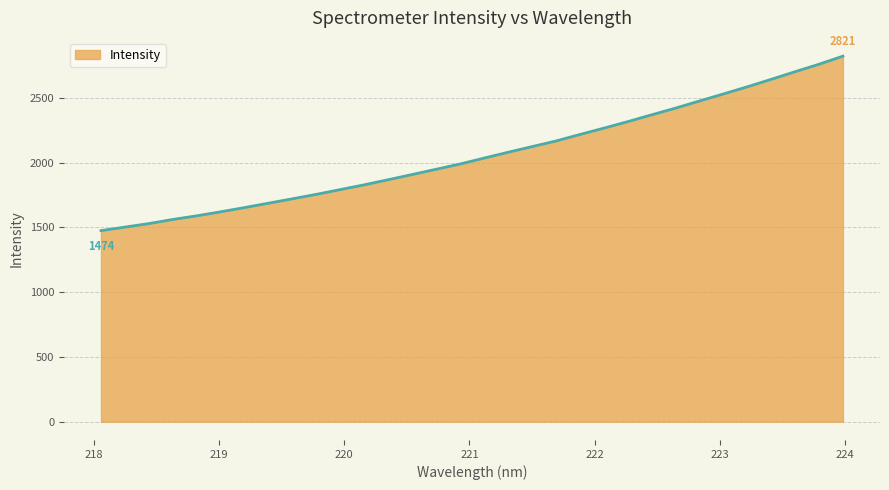

What is the difference between the maximum and minimum values?

1346.1